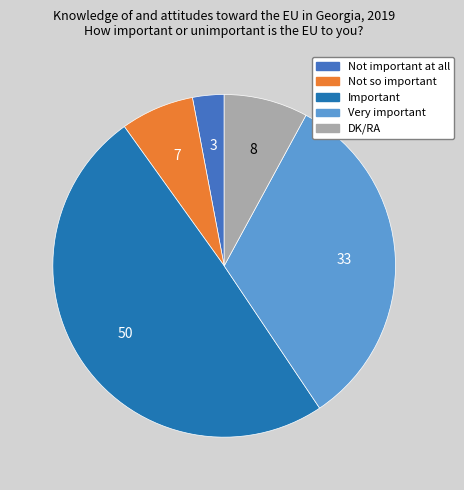

What is the smallest slice in the pie chart?

Not important at all